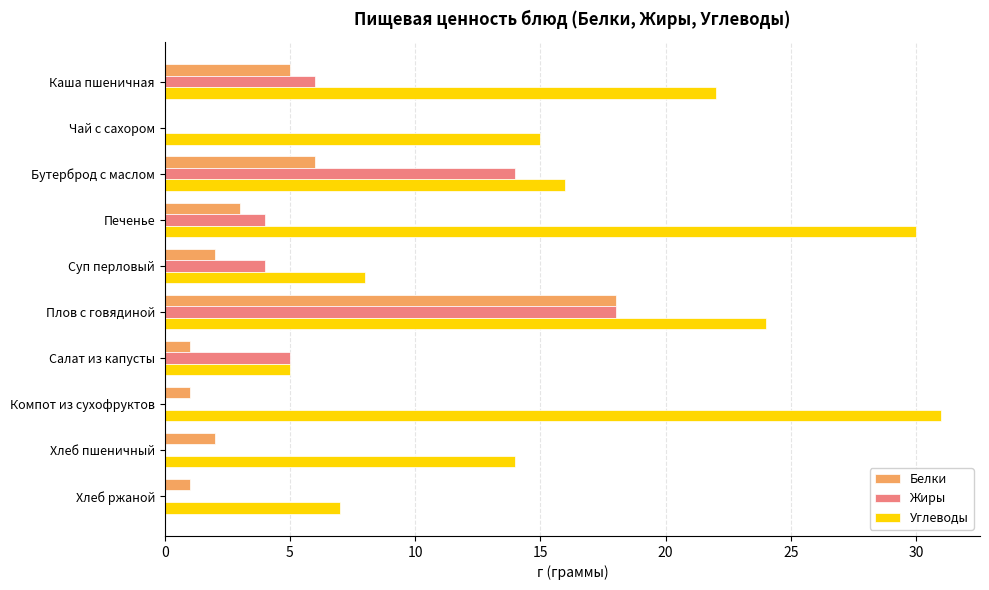

The value of Углеводы at Суп перловый is 12. True or false?

False